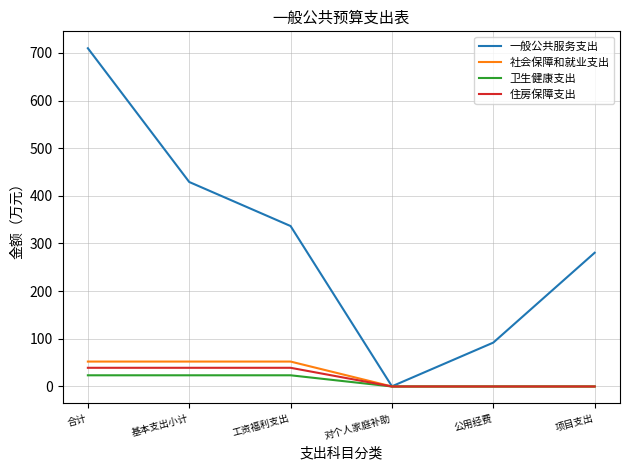

The value of 社会保障和就业支出 at 公用经费 is 34.0. True or false?

False